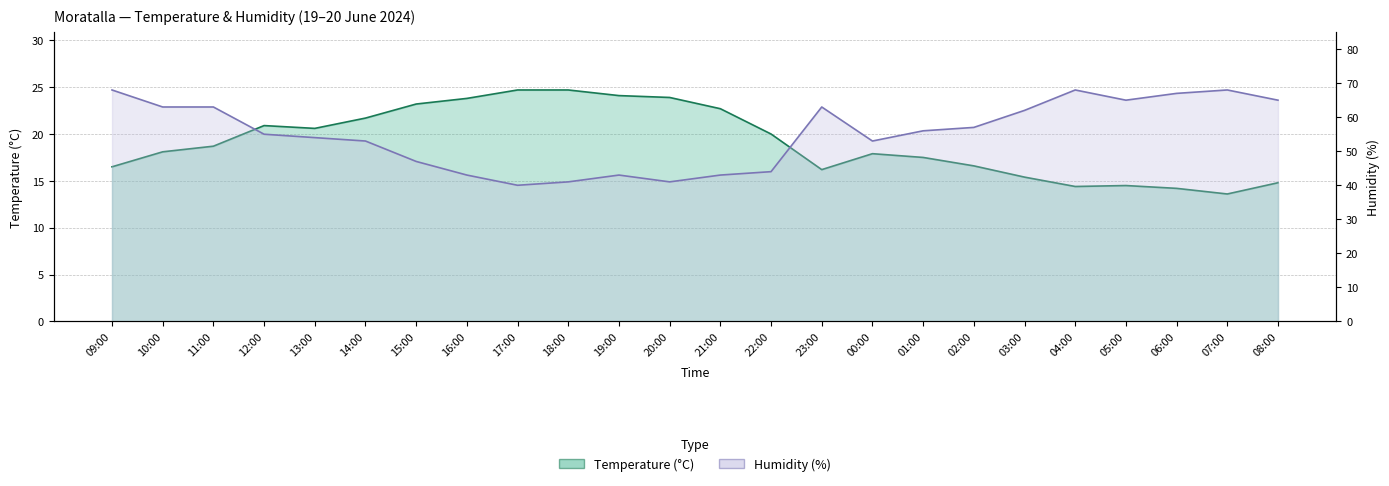

What is the smallest value displayed?

13.6